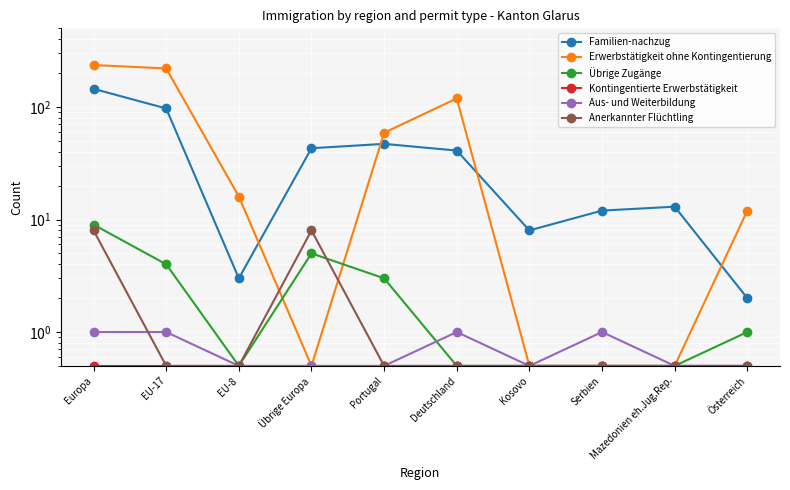

Which series has the largest range (max minus min)?

Erwerbstätigkeit ohne Kontingentierung